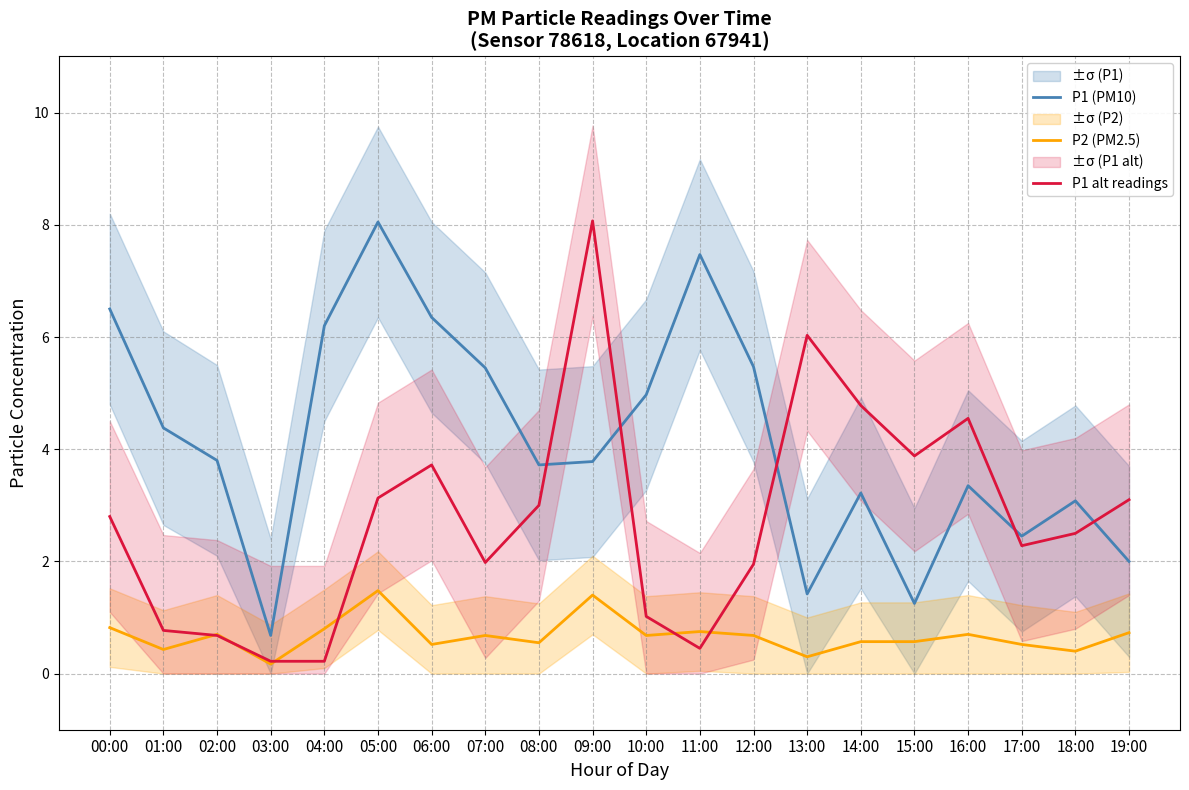

Reading right to left, transcribe all the data shown in this chart.

P1 (PM10): 19:00=2.0	18:00=3.1	17:00=2.5	16:00=3.4	15:00=1.2	14:00=3.2	13:00=1.4	12:00=5.5	11:00=7.5	10:00=5.0	09:00=3.8	08:00=3.7	07:00=5.5	06:00=6.3	05:00=8.1	04:00=6.2	03:00=0.7	02:00=3.8	01:00=4.4	00:00=6.5
P2 (PM2.5): 19:00=0.7	18:00=0.4	17:00=0.5	16:00=0.7	15:00=0.6	14:00=0.6	13:00=0.3	12:00=0.7	11:00=0.8	10:00=0.7	09:00=1.4	08:00=0.6	07:00=0.7	06:00=0.5	05:00=1.5	04:00=0.8	03:00=0.2	02:00=0.7	01:00=0.4	00:00=0.8
P1 alt readings: 19:00=3.1	18:00=2.5	17:00=2.3	16:00=4.5	15:00=3.9	14:00=4.8	13:00=6.0	12:00=1.9	11:00=0.5	10:00=1.0	09:00=8.1	08:00=3.0	07:00=2.0	06:00=3.7	05:00=3.1	04:00=0.2	03:00=0.2	02:00=0.7	01:00=0.8	00:00=2.8